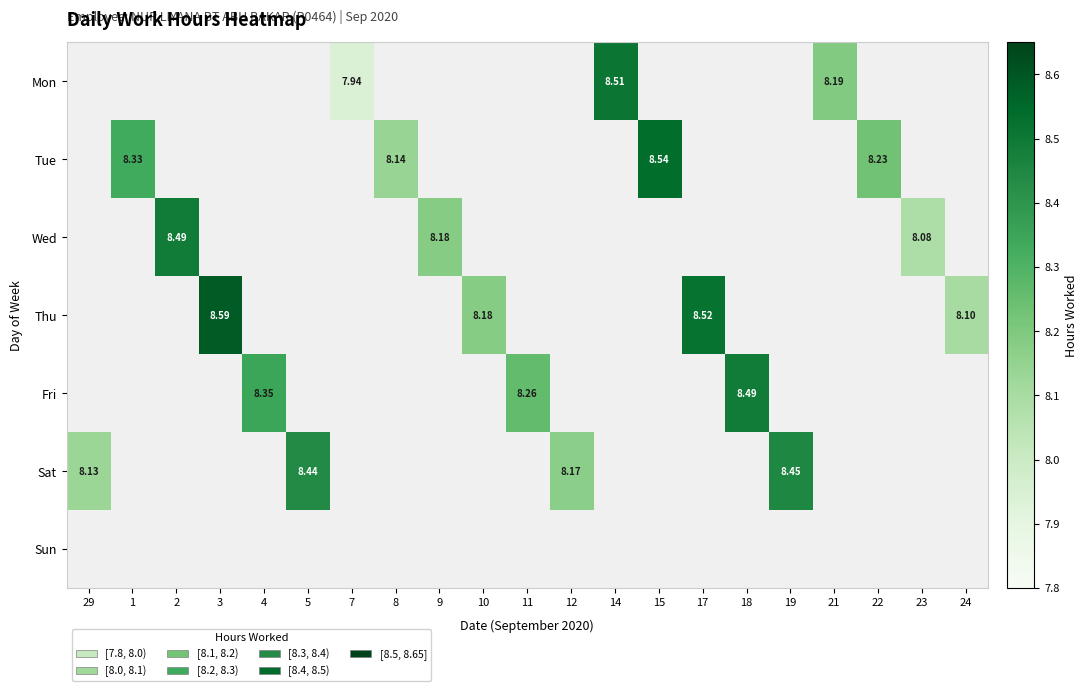

Is it true that Sun equals 0.0 at 5?

True